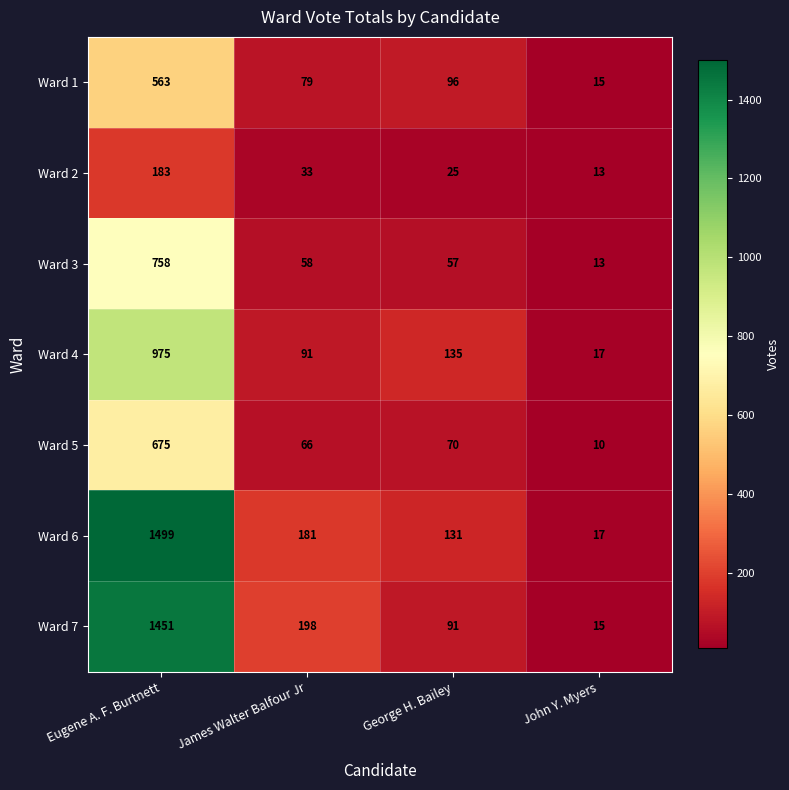

Which label corresponds to the largest value in the chart?

Eugene A. F. Burtnett